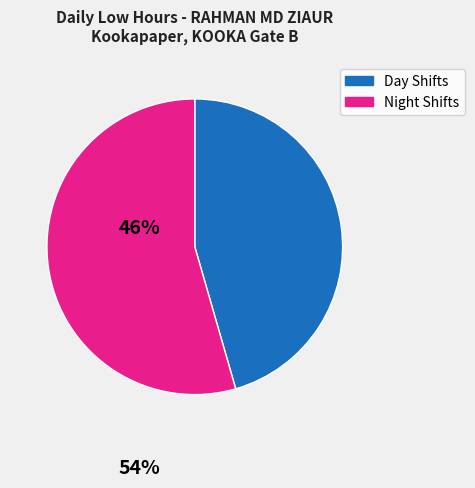

Is there any slice that represents more than half of the pie?

Yes